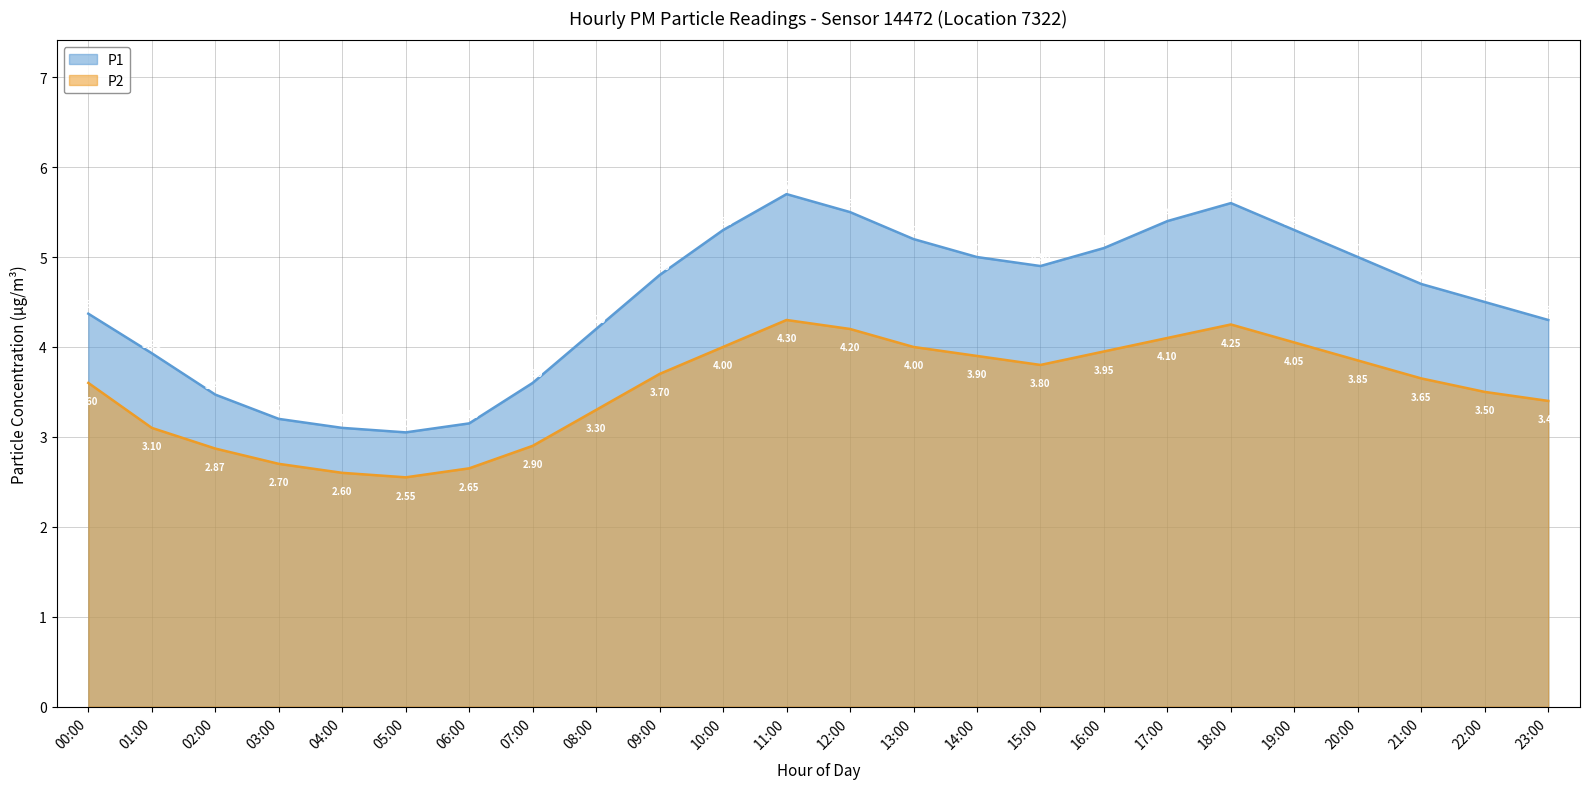

At which label is P2 closest to 3?

01:00